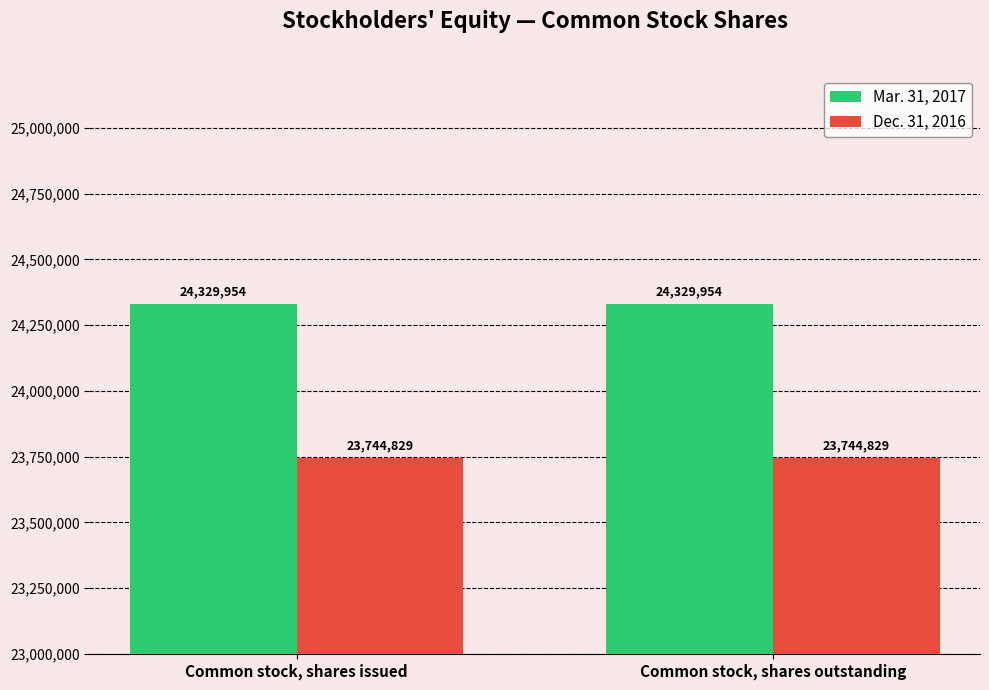

What are all the series names shown in the legend?

Mar. 31, 2017, Dec. 31, 2016